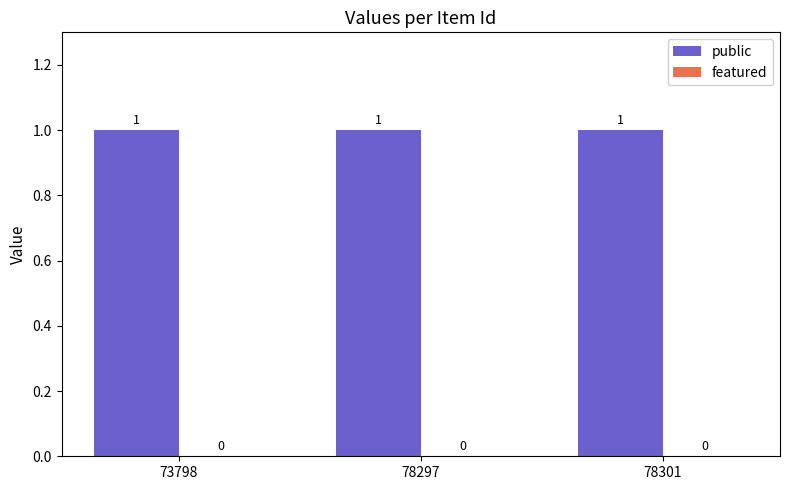

What is the average value of the public series?

1